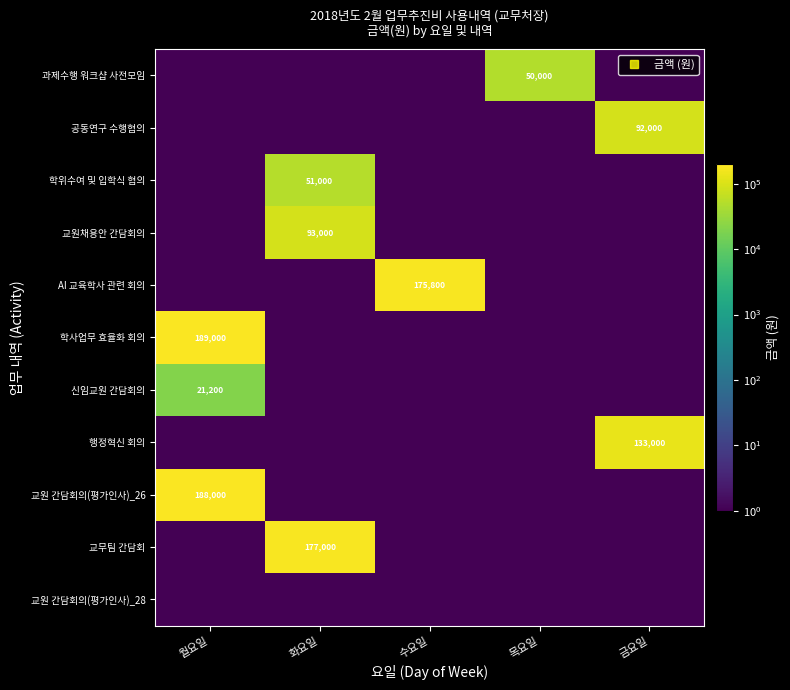

What is the approximate value of AI 교육학사 관련 회의 at 수요일?

175800.0